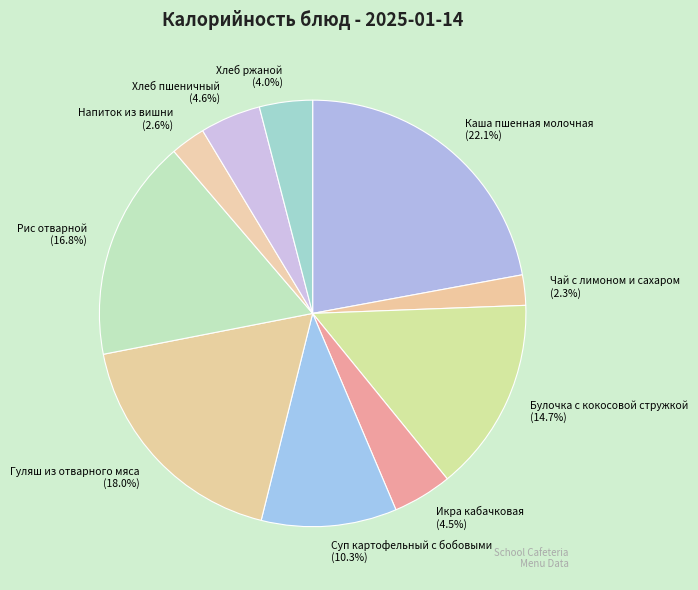

Count the number of slices in the pie.

10